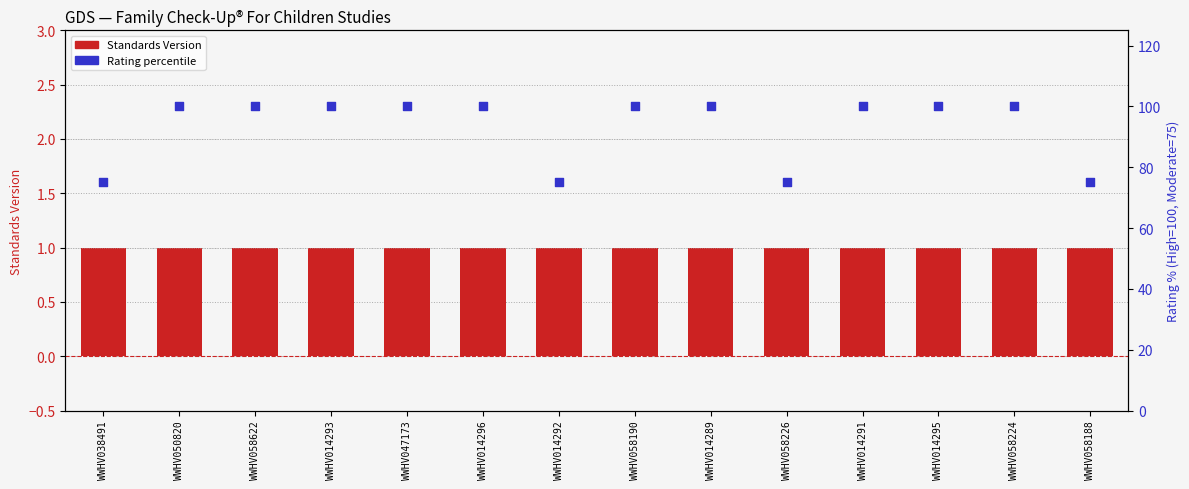

Which series has the largest total across all categories?

Rating percentile